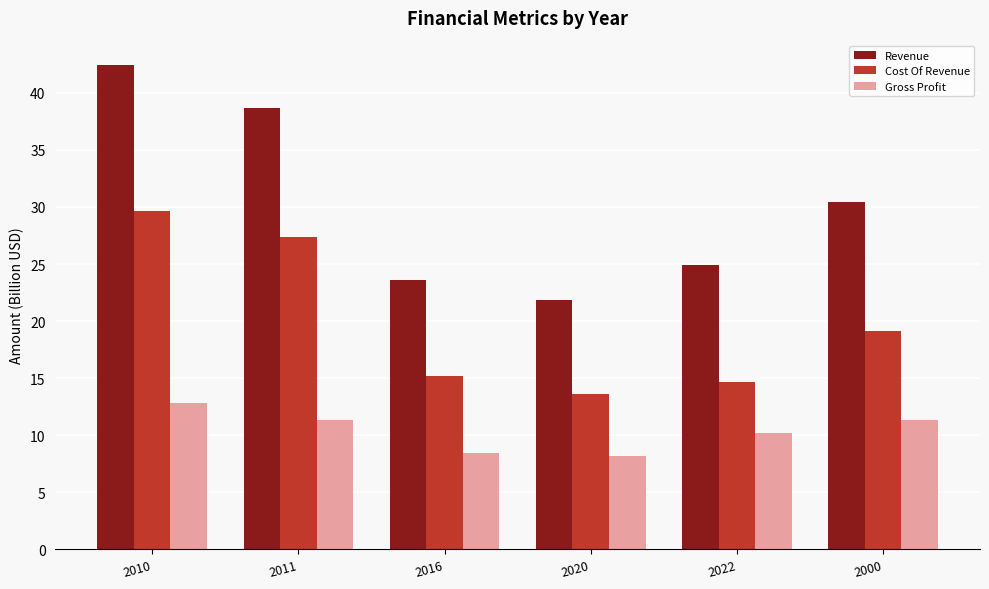

Rank the series by their average value, from lowest to highest.

Gross Profit, Cost Of Revenue, Revenue